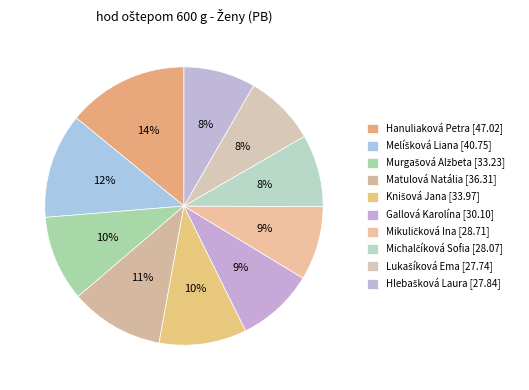

Between Murgašová Alžbeta and Gallová Karolína, which is larger?

Murgašová Alžbeta